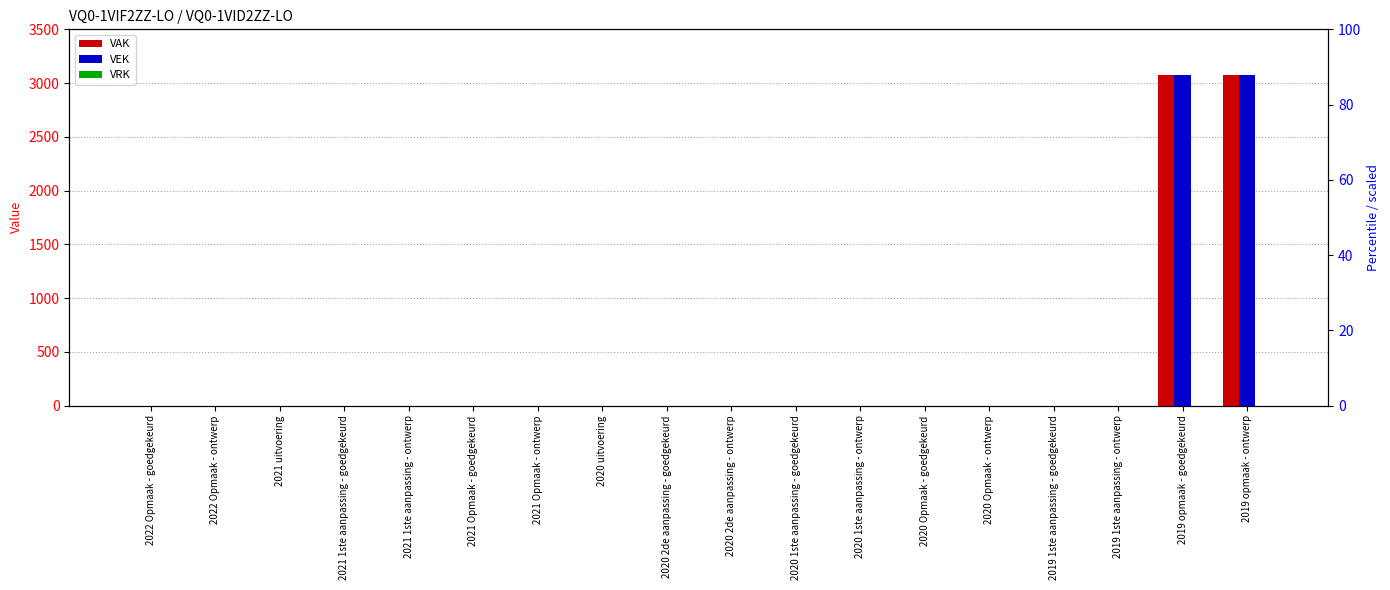

What is the label of the 5th bar from the right?

2020 Opmaak - ontwerp